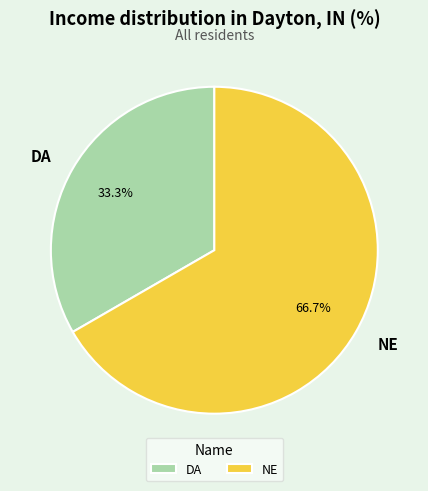

Which slice is the smallest?

DA